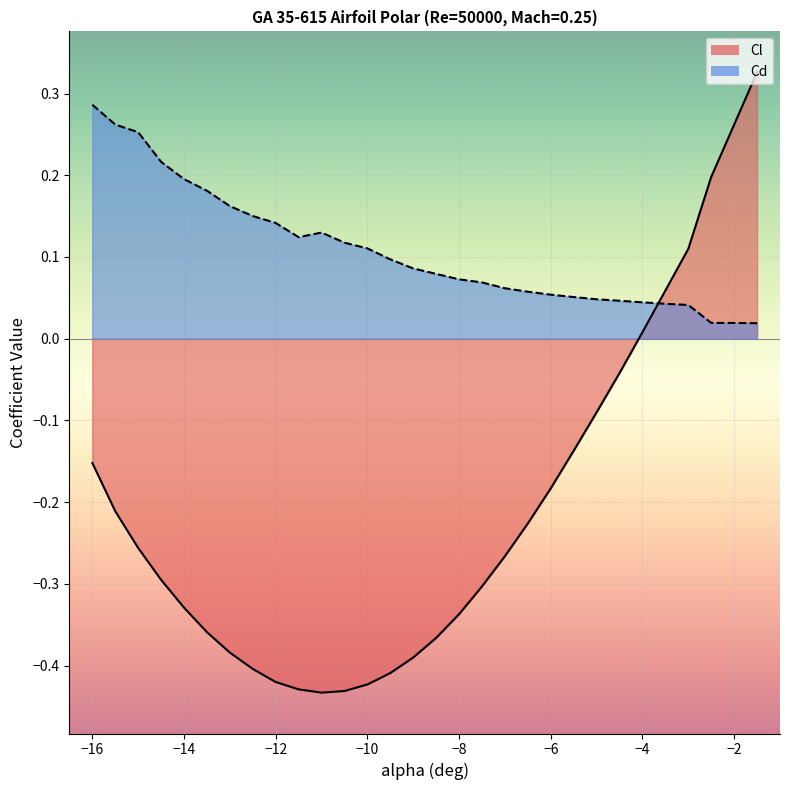

What is the sum of all Cd values?

3.2